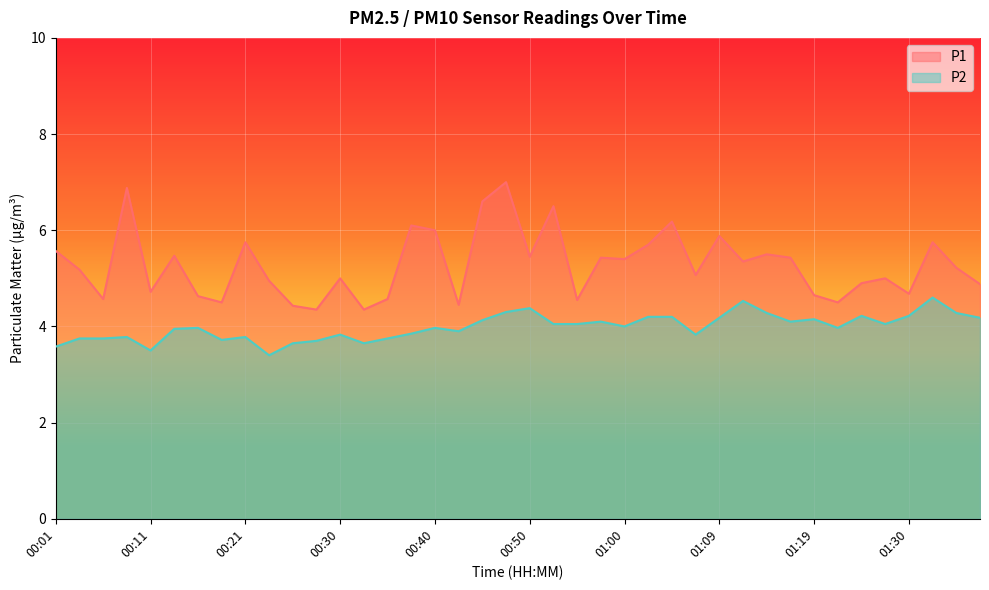

What is the value of the P1 point at the 37th from the left?

4.7